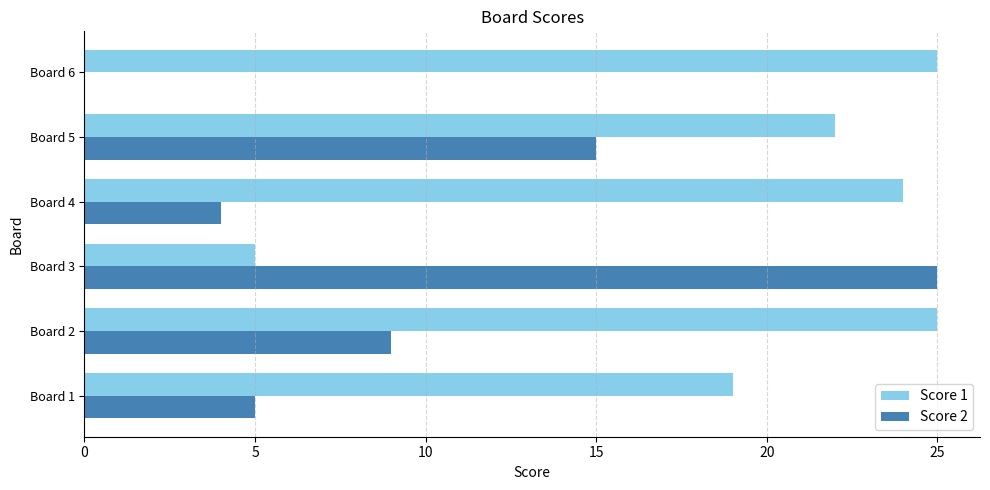

Is it true that Score 2 equals 3 at Board 4?

False